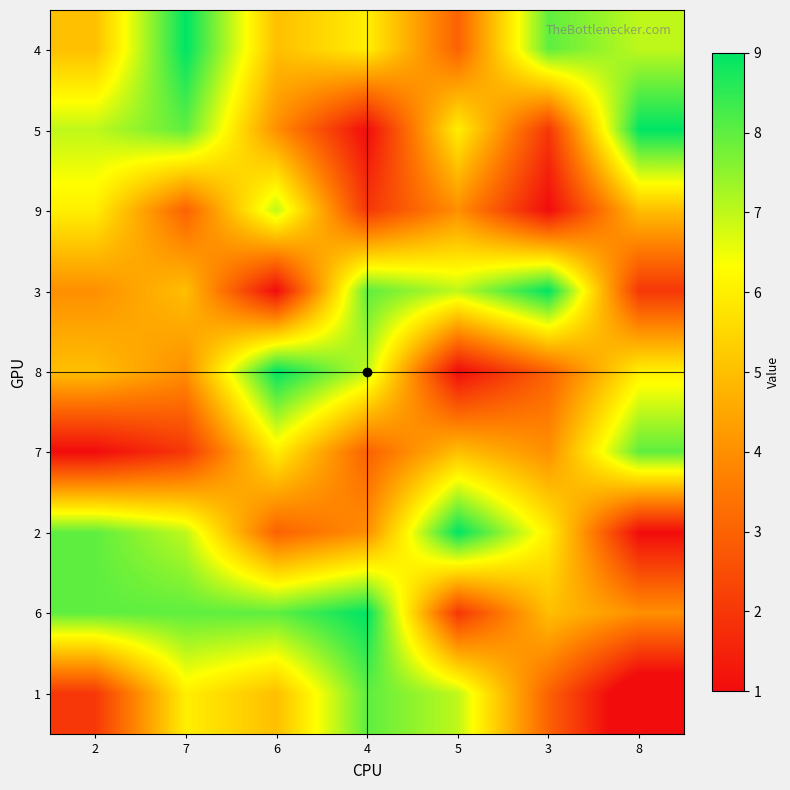

What is the total value across all series at 8?

42